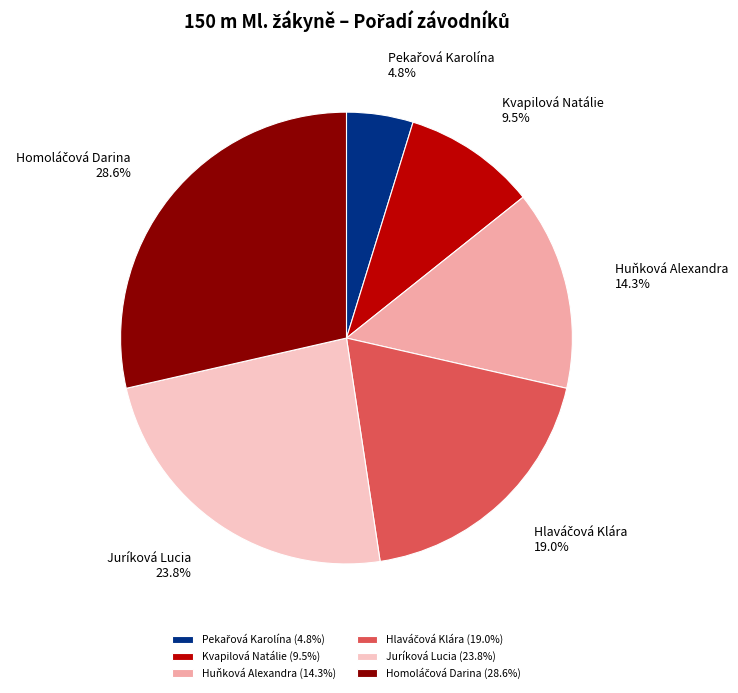

Does any single category account for the majority?

No